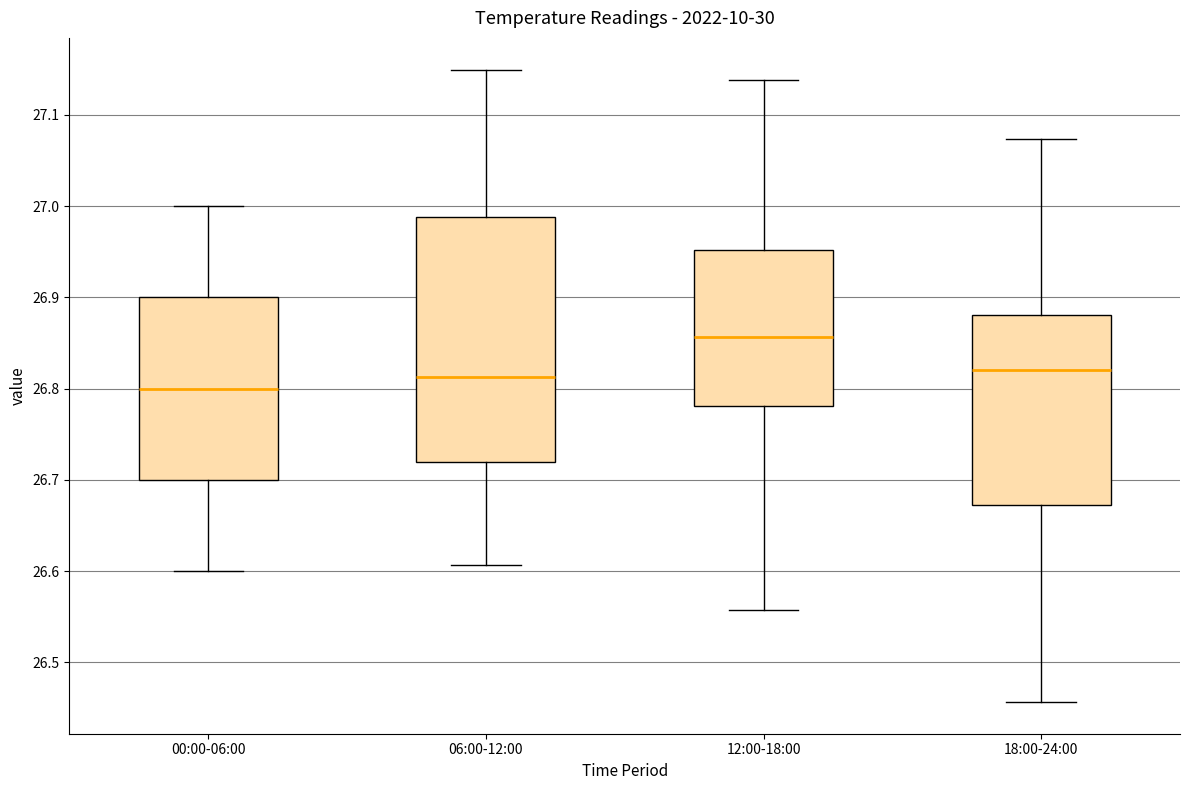

Which box's median line is the highest?

12:00-18:00